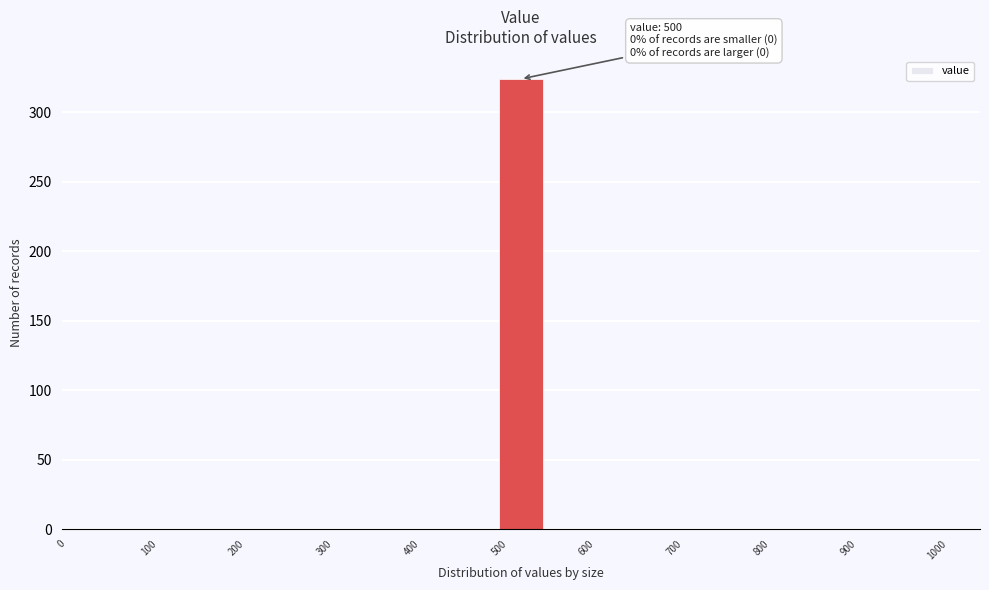

Over which range of the x-axis is the bar tallest?

500 to 550